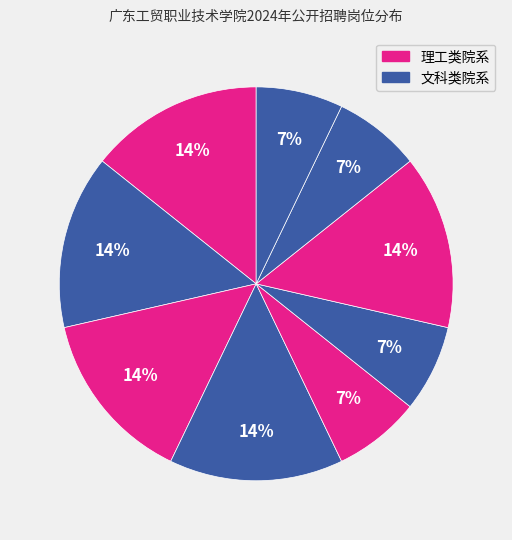

Count the number of slices in the pie.

9